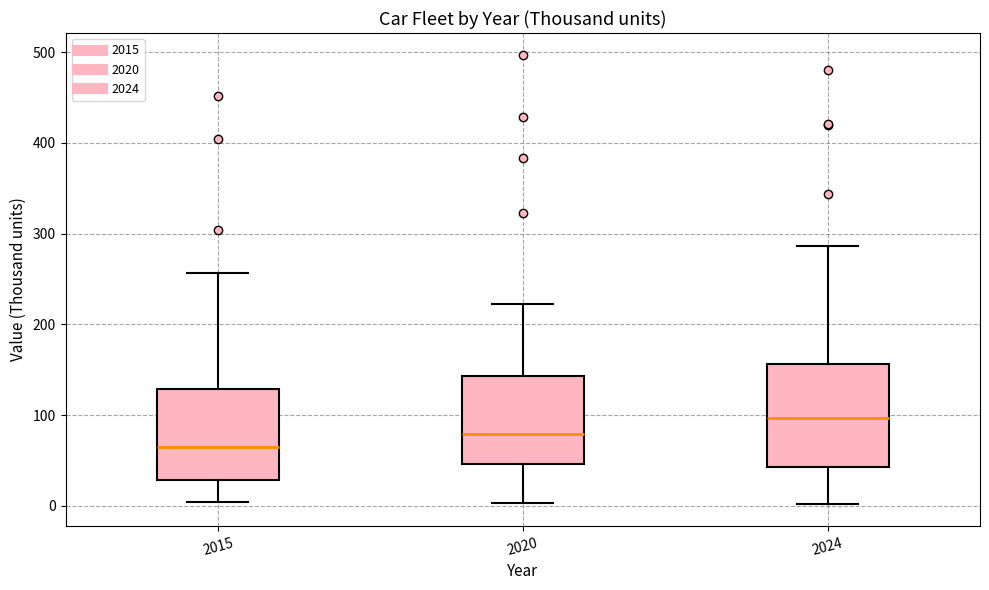

Which box has the highest median line?

2024